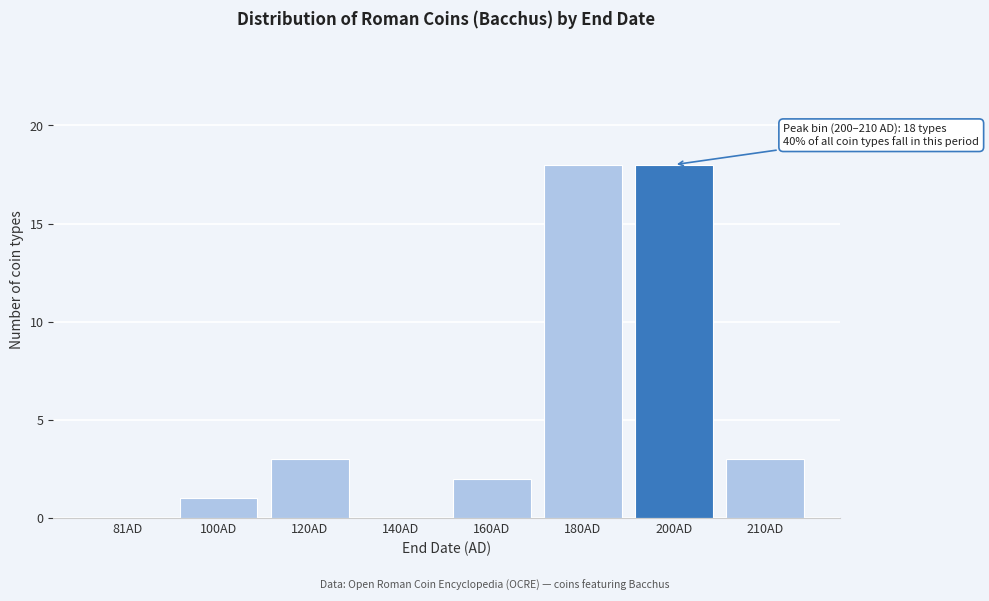

Reading right to left, extract all data points from this chart.

210AD=3	200AD=18	180AD=18	160AD=2	140AD=0	120AD=3	100AD=1	81AD=0